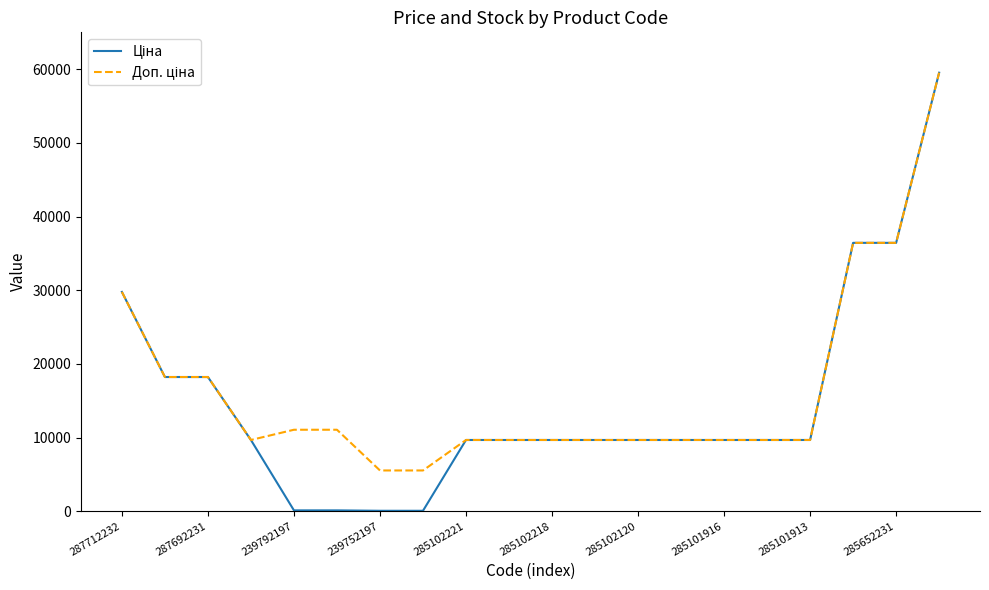

How many series are shown in this chart?

2